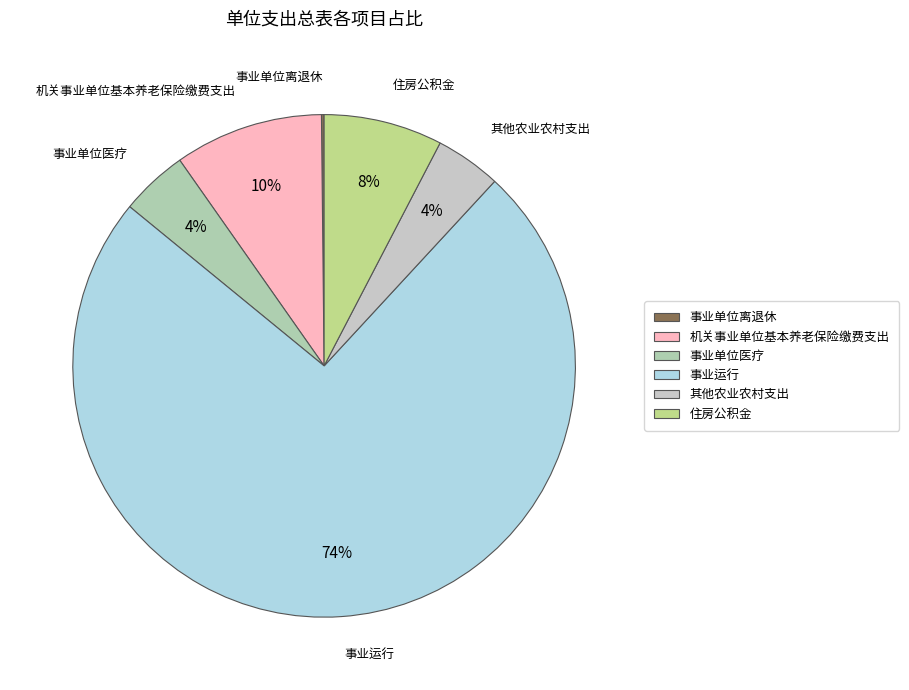

Is it true that 事业运行 is 81% of the pie?

False